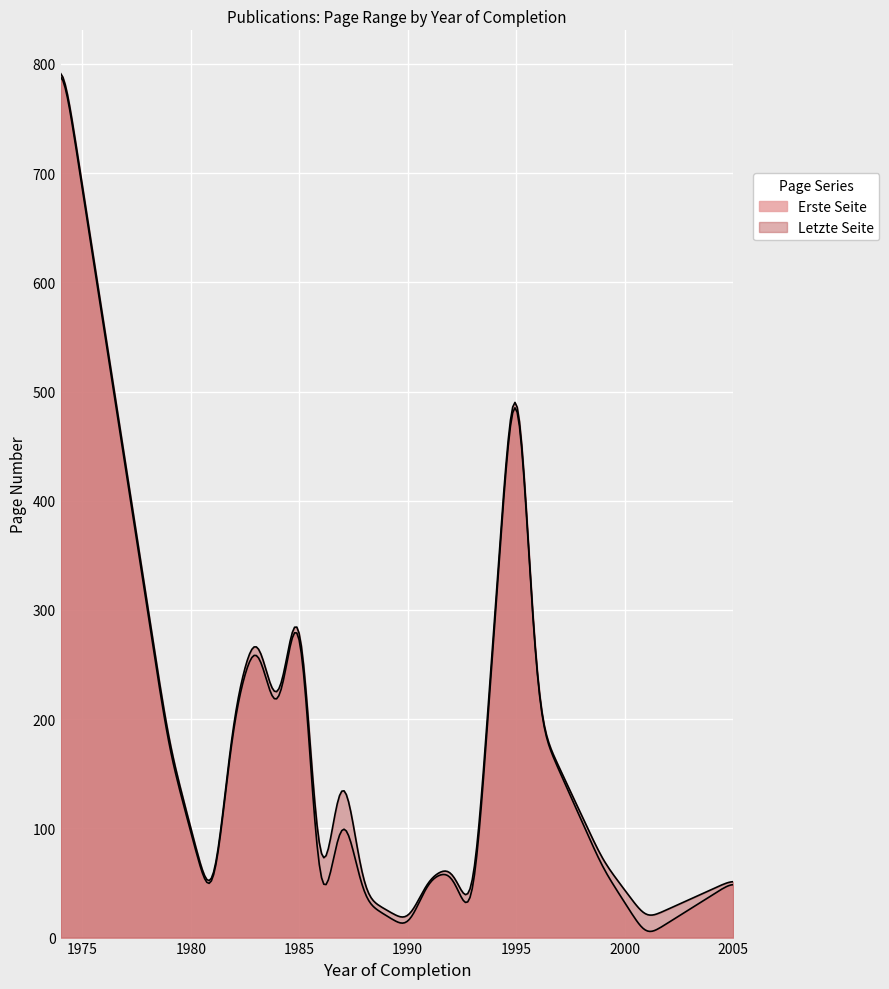

True or false: Erste Seite has a value of 262 at 1987.

False